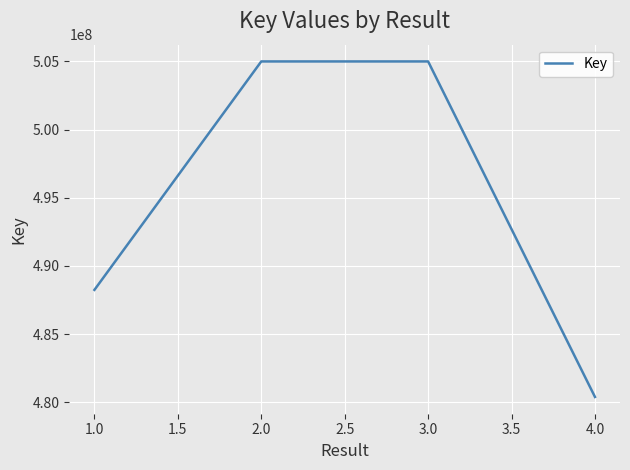

Read the value at 4.0, to the nearest 10.

480390120